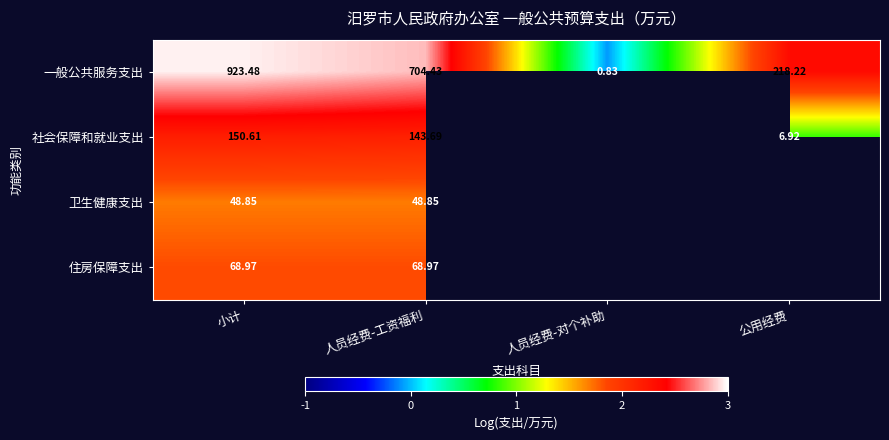

At which label is 一般公共服务支出 closest to 462?

人员经费-工资福利